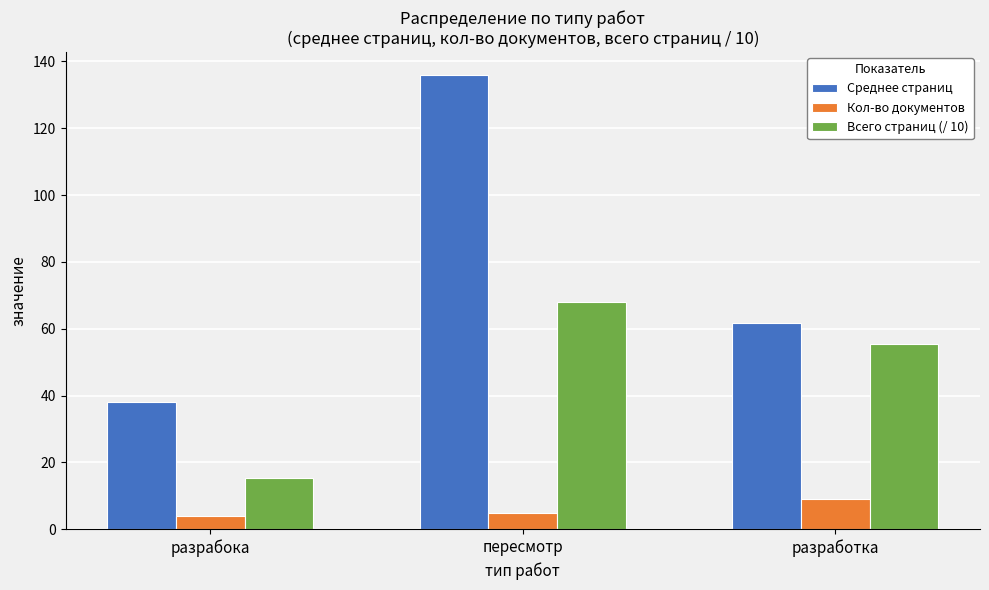

Reading right to left, transcribe all the data shown in this chart.

Среднее страниц: разработка=61.7	пересмотр=136.0	разрабока=38.0
Кол-во документов: разработка=9.0	пересмотр=5.0	разрабока=4.0
Всего страниц (/ 10): разработка=55.5	пересмотр=68.0	разрабока=15.2